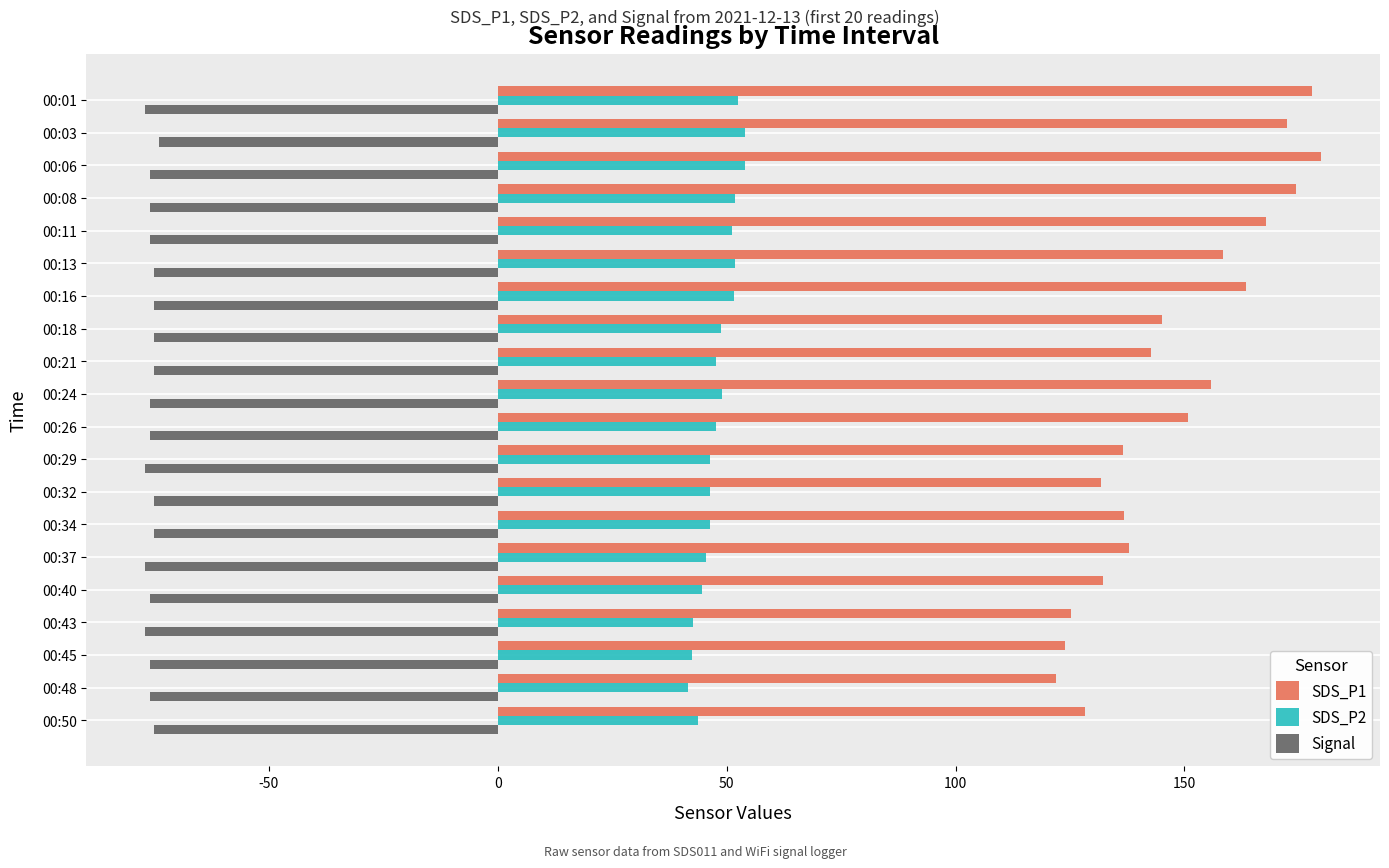

What is the lowest value of the SDS_P1 series?

121.9